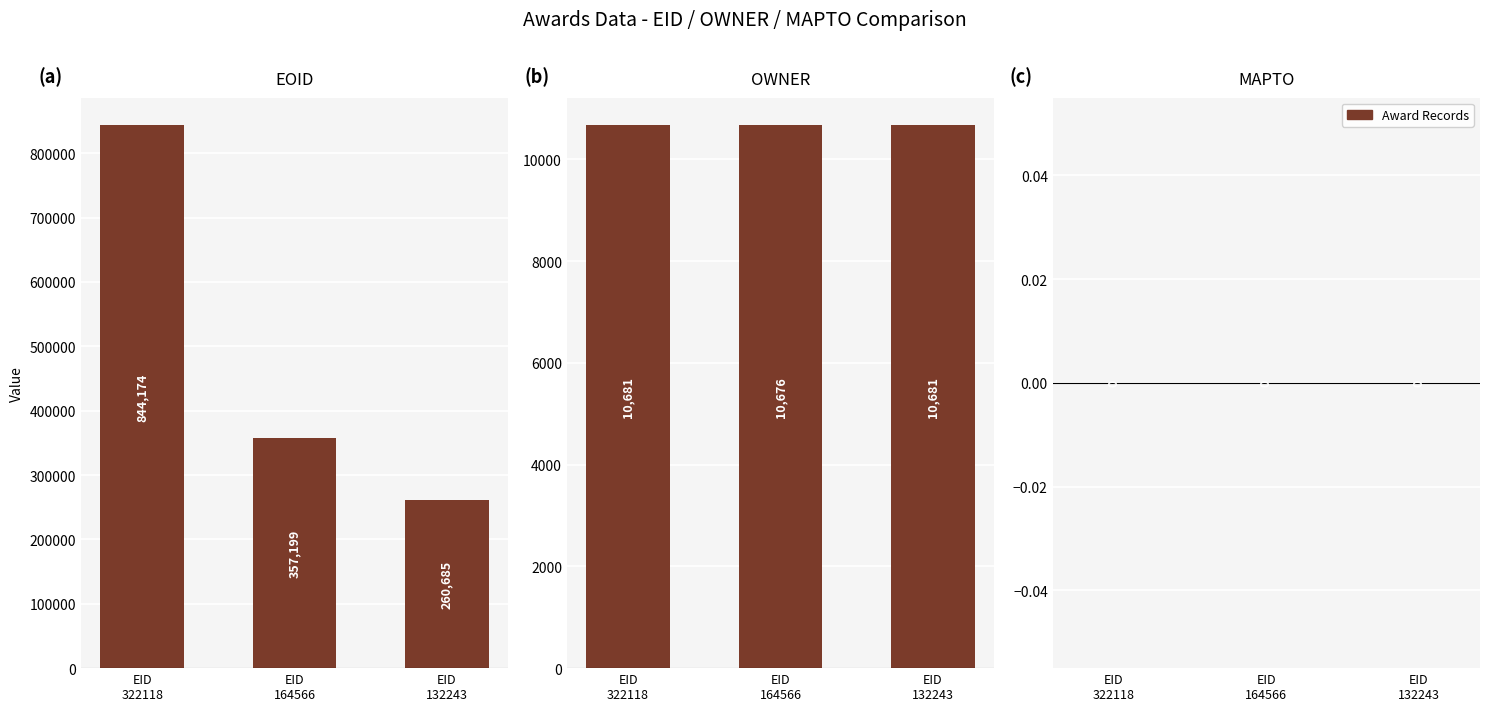

Does the chart contain any negative values?

No